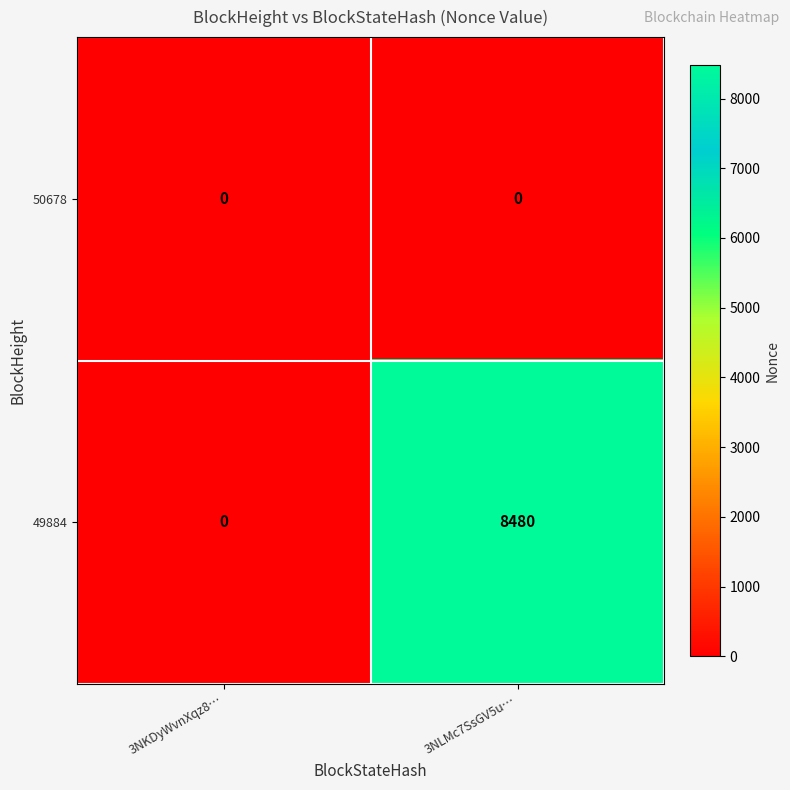

At which category does the chart reach its peak across all series?

3NLMc7SsGV5u…